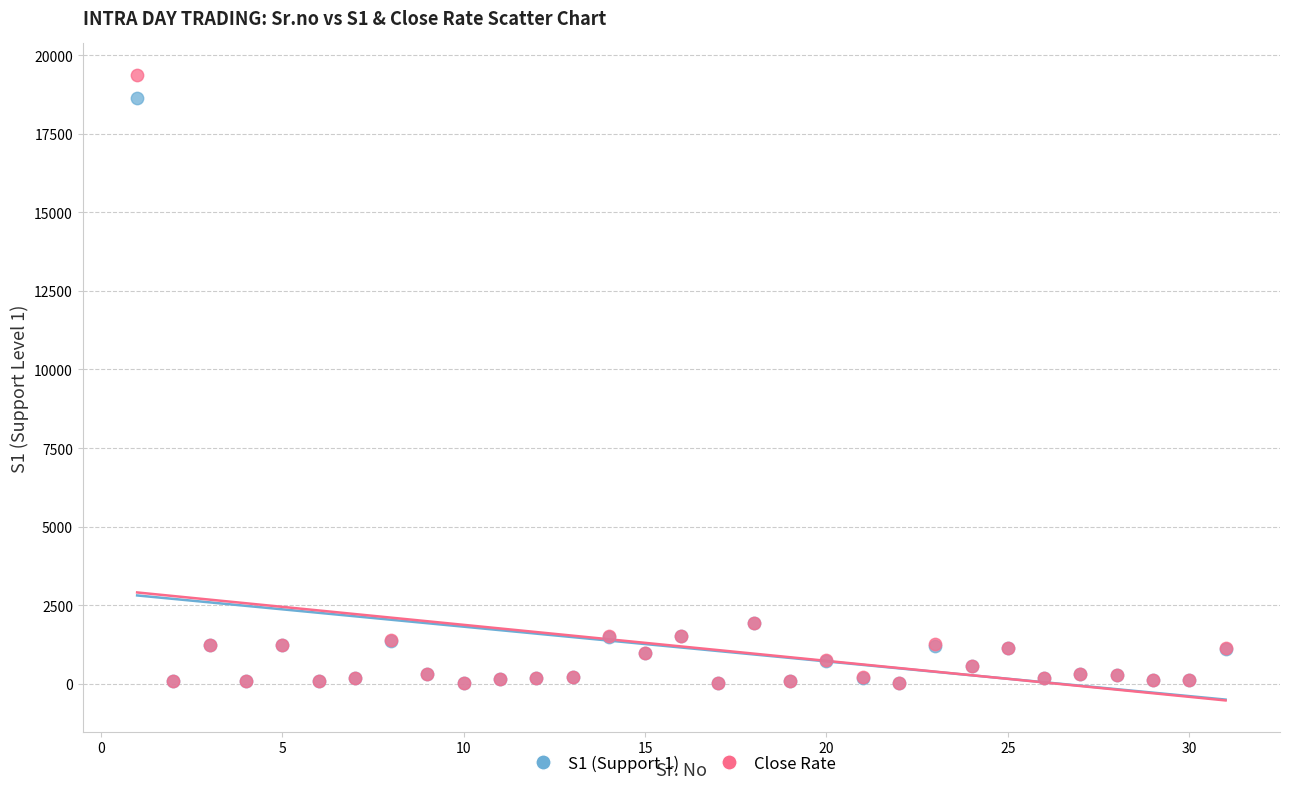

Which series has the widest spread of Y values?

Close Rate